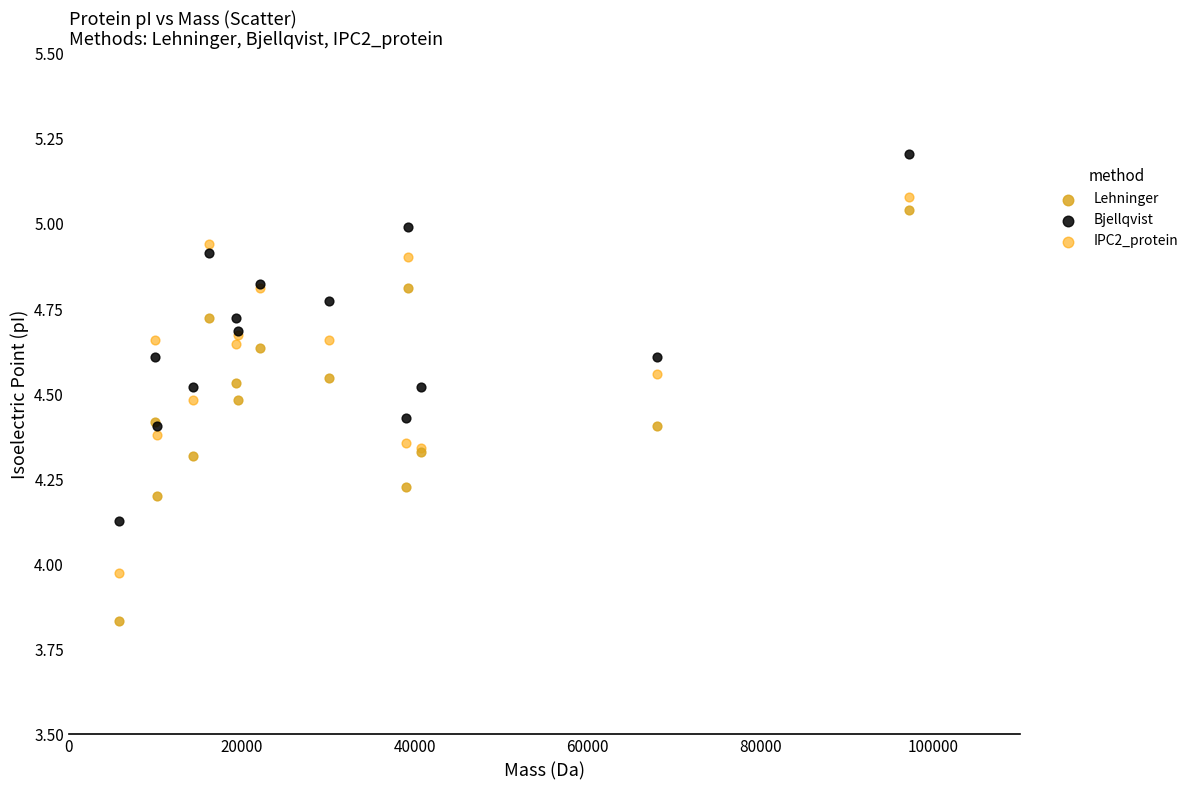

What are all the series names shown in the legend?

Lehninger, Bjellqvist, IPC2_protein